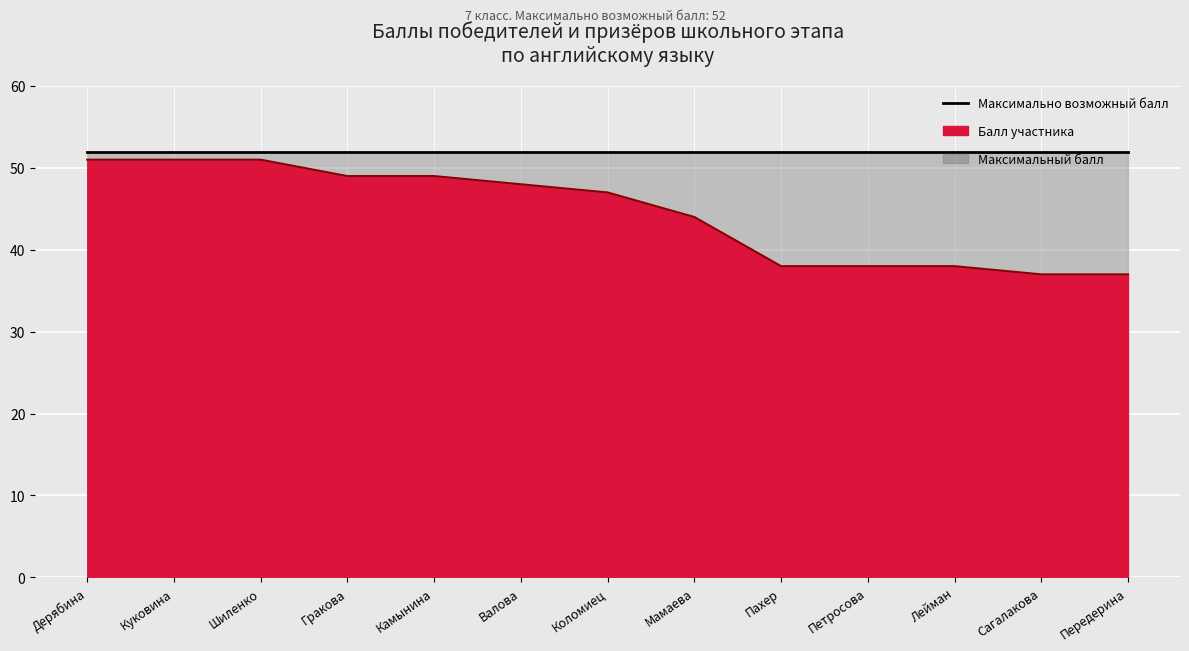

What is the sum of the values at Валова and Гракова?

97